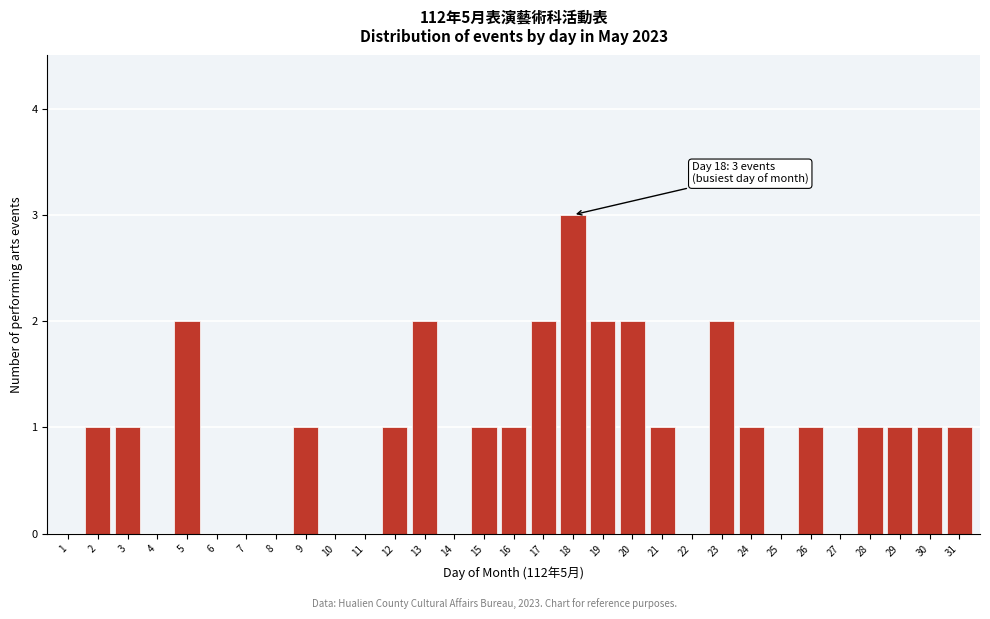

What is the maximum value shown in the chart?

3